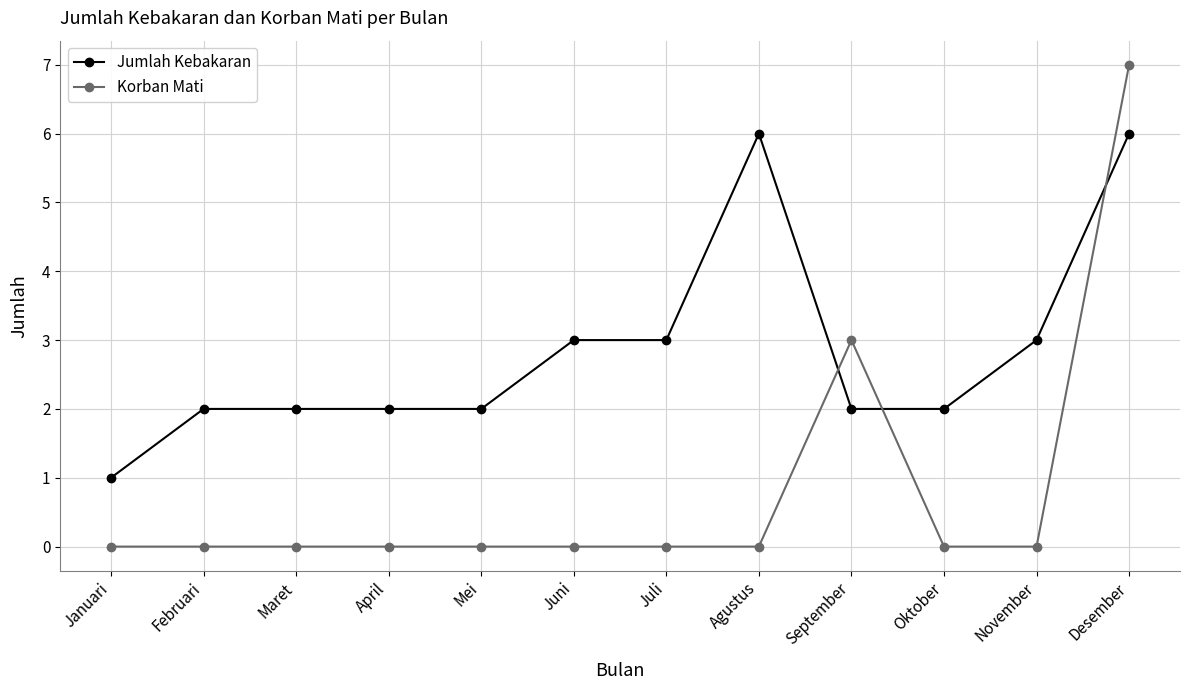

Rank the series by their average value, from highest to lowest.

Jumlah Kebakaran, Korban Mati